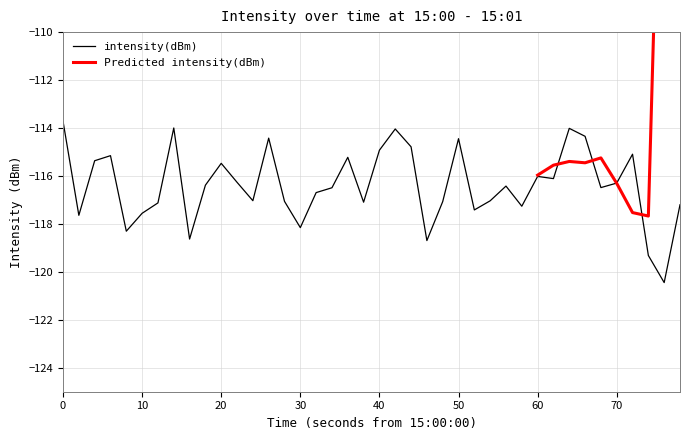

What is the maximum value for intensity(dBm)?

-113.7